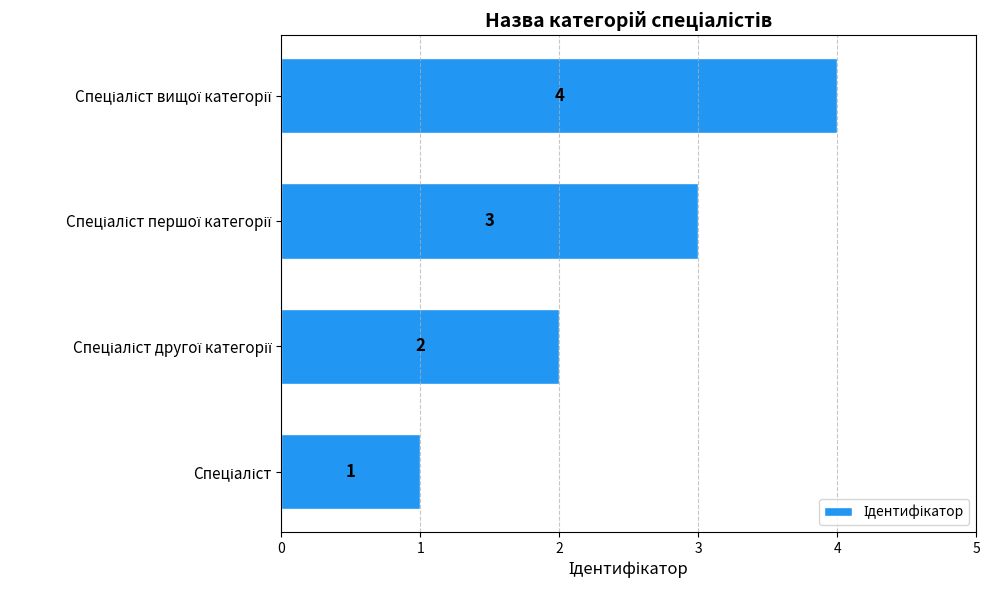

What is the difference between the maximum and minimum values?

3